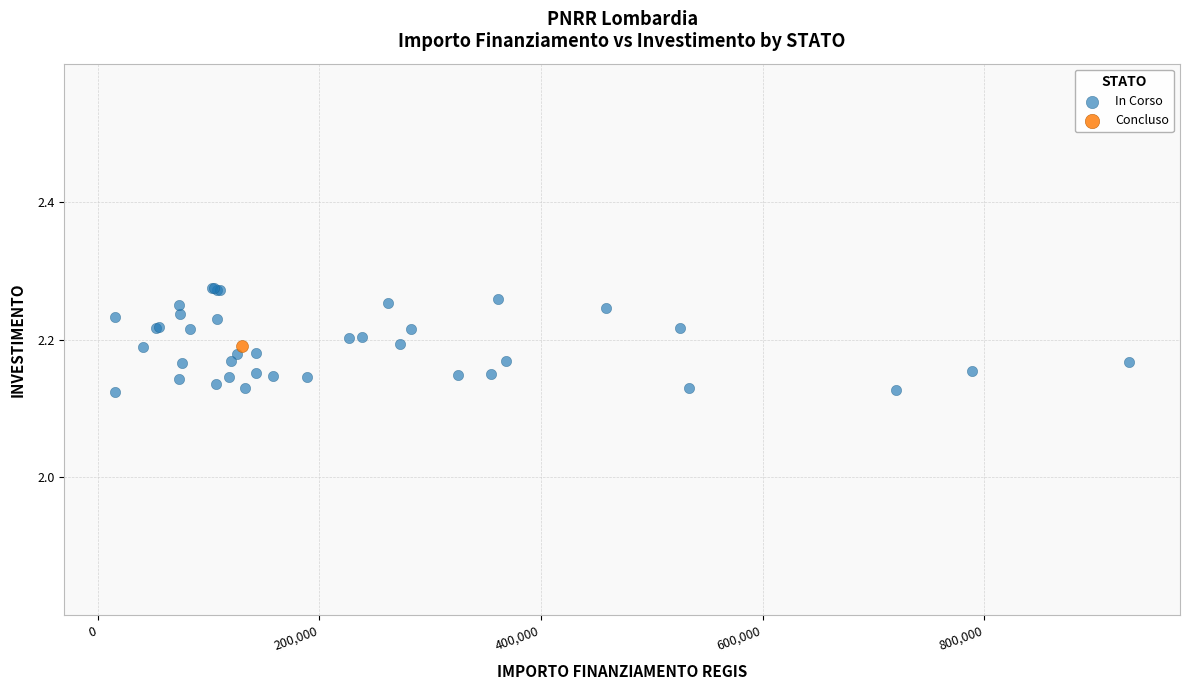

What are all the series names shown in the legend?

In Corso, Concluso